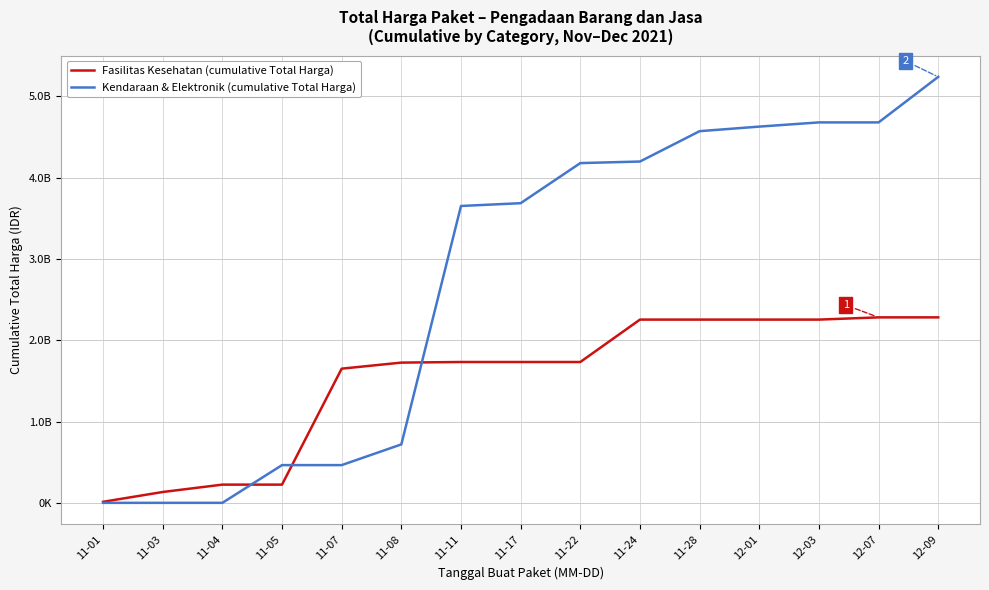

What are all the series names shown in the legend?

Fasilitas Kesehatan (cumulative Total Harga), Kendaraan & Elektronik (cumulative Total Harga)